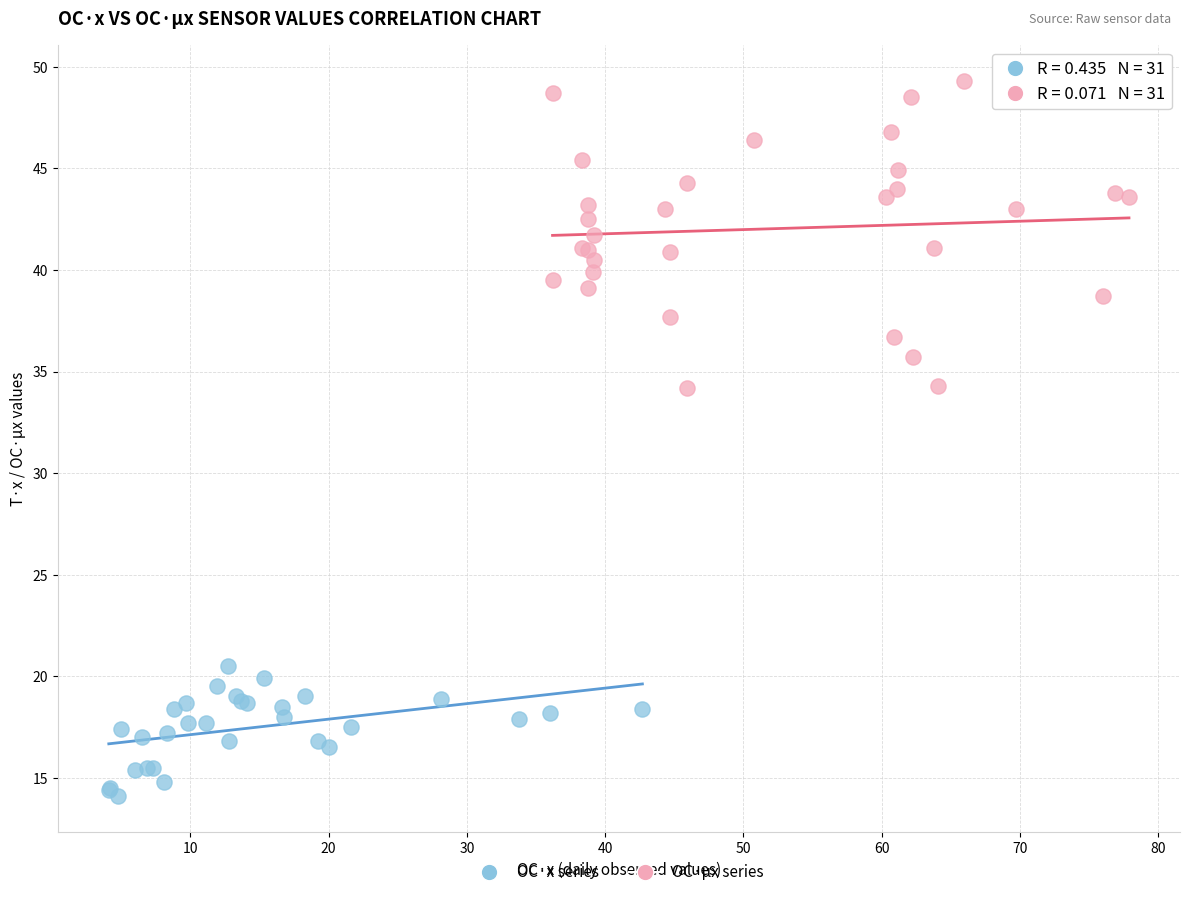

Which series contains the lowest Y value?

OC·x series